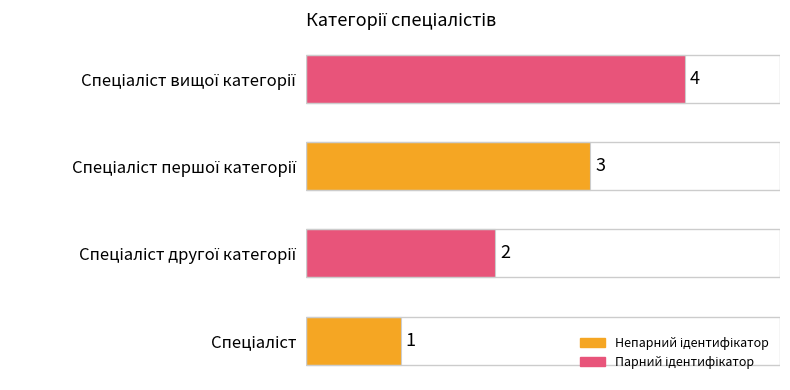

What is the greatest value displayed?

4